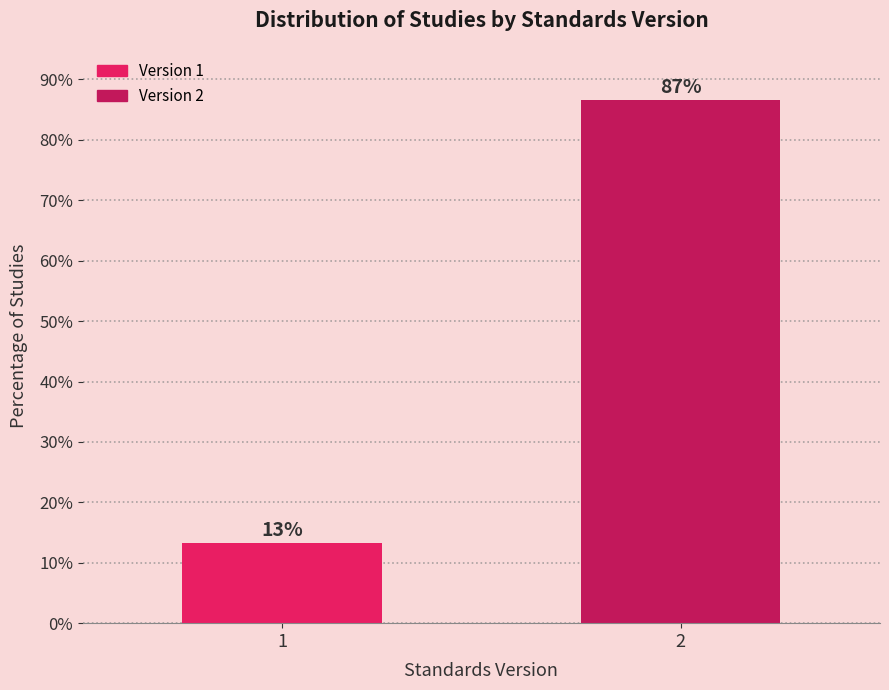

What is the value of the 1st bar from the left?

13.3